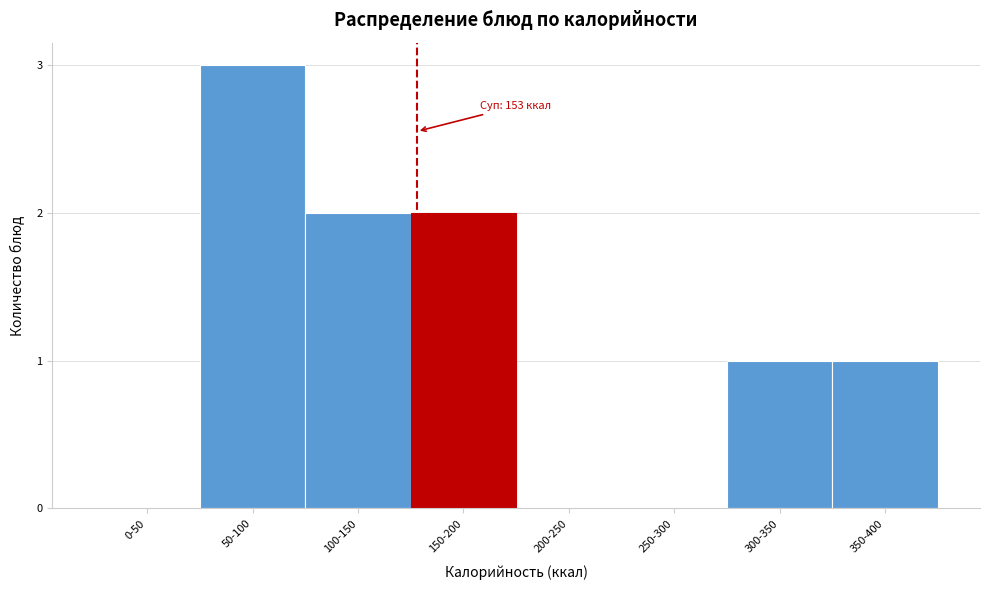

Reading right to left, list all the values displayed in this chart.

350-400=1	300-350=1	250-300=0	200-250=0	150-200=2	100-150=2	50-100=3	0-50=0